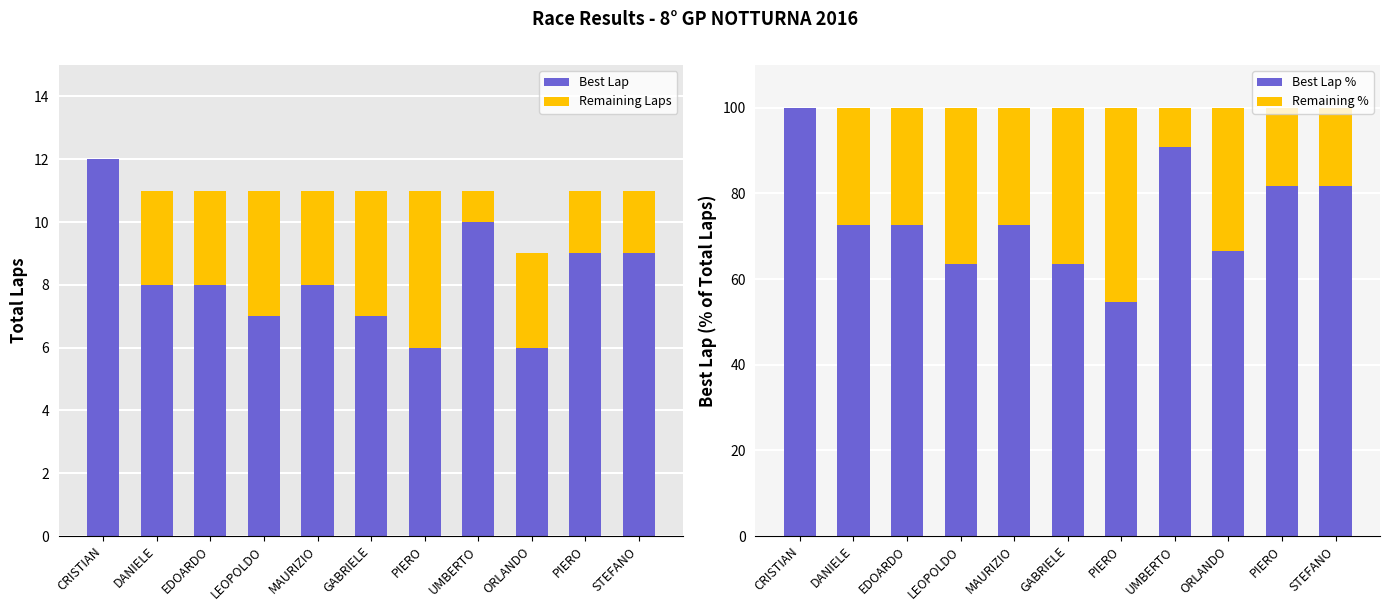

Which category has the lowest value across all series?

CRISTIAN